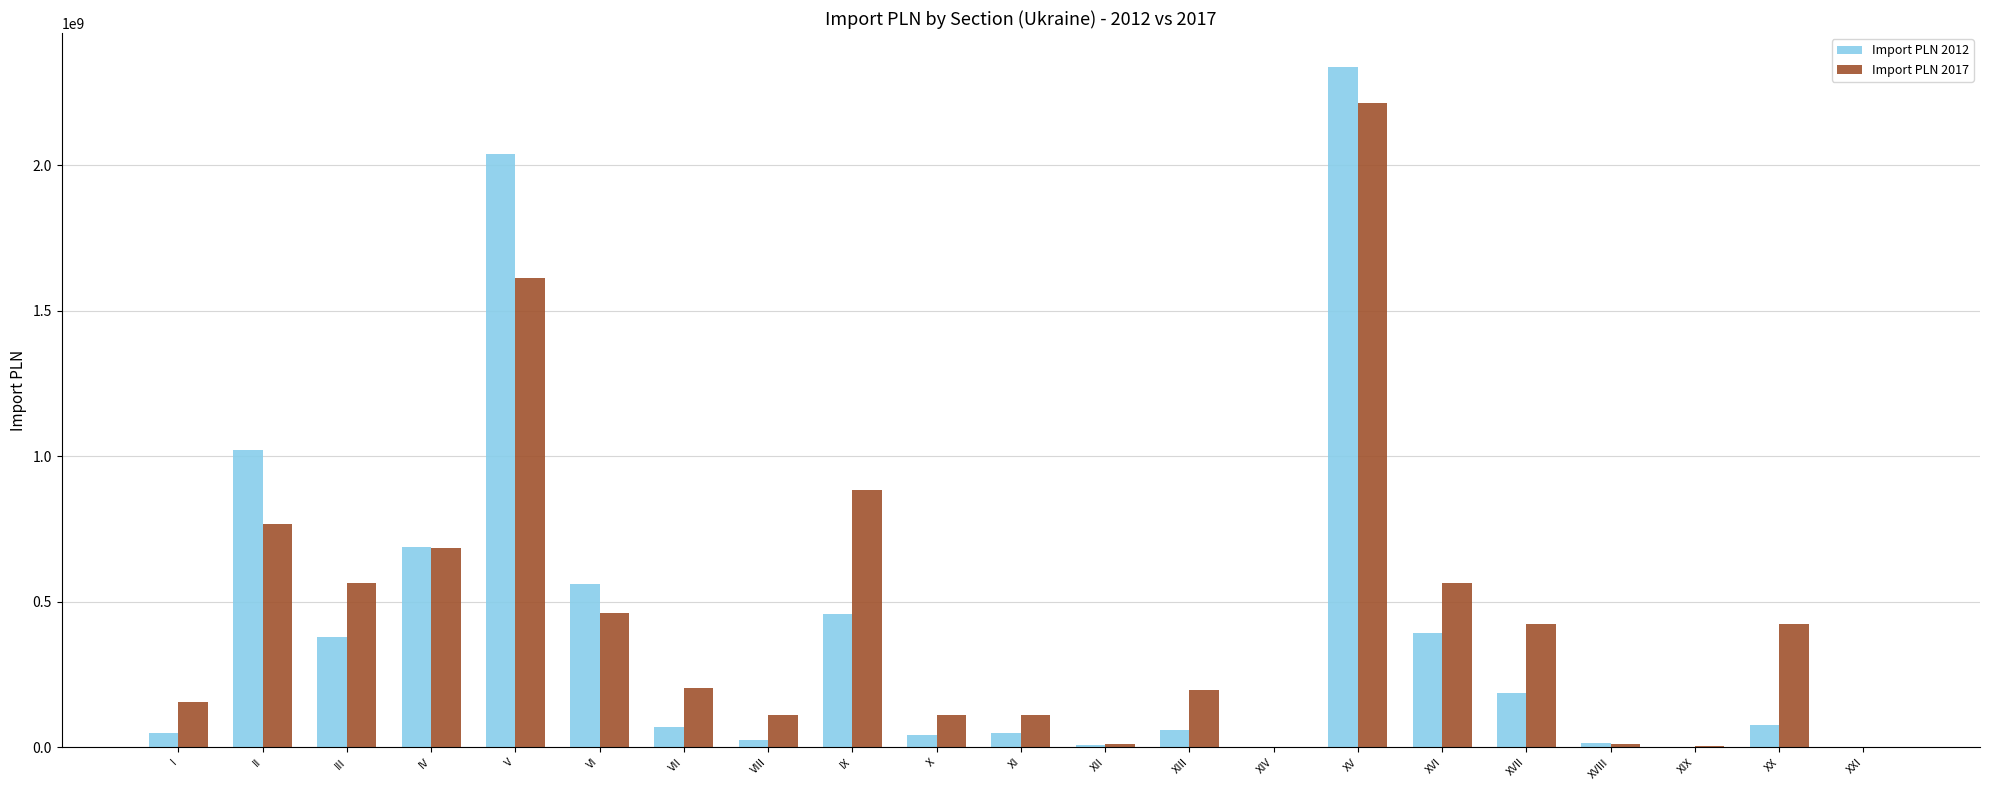

Is the value of Import PLN 2017 at XXI greater than the value of Import PLN 2012 at X?

No